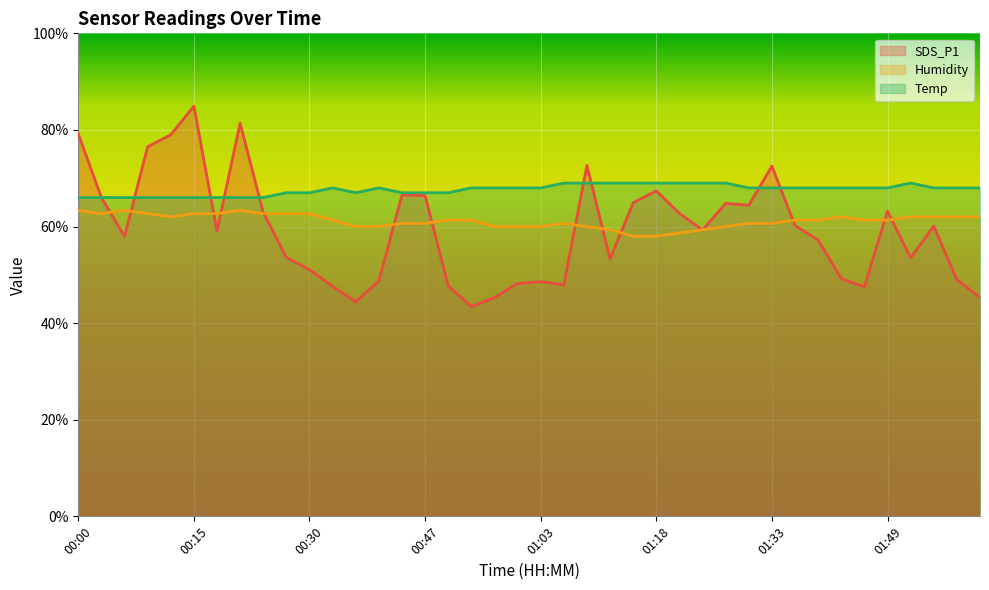

Which has a higher value, 01:06 or 00:34?

01:06